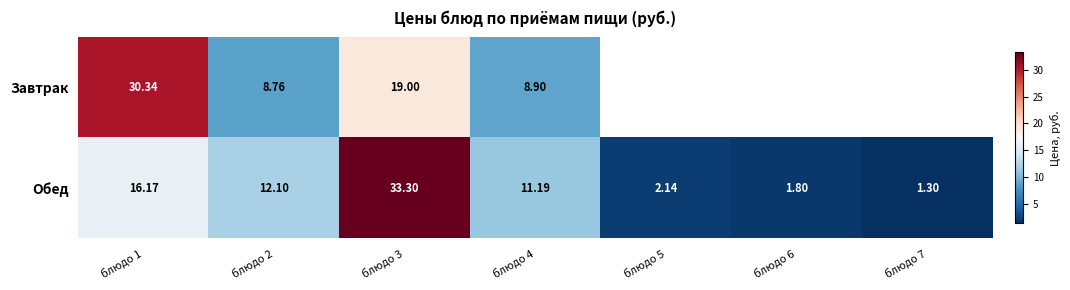

Read the Обед value at блюдо 1.

16.2